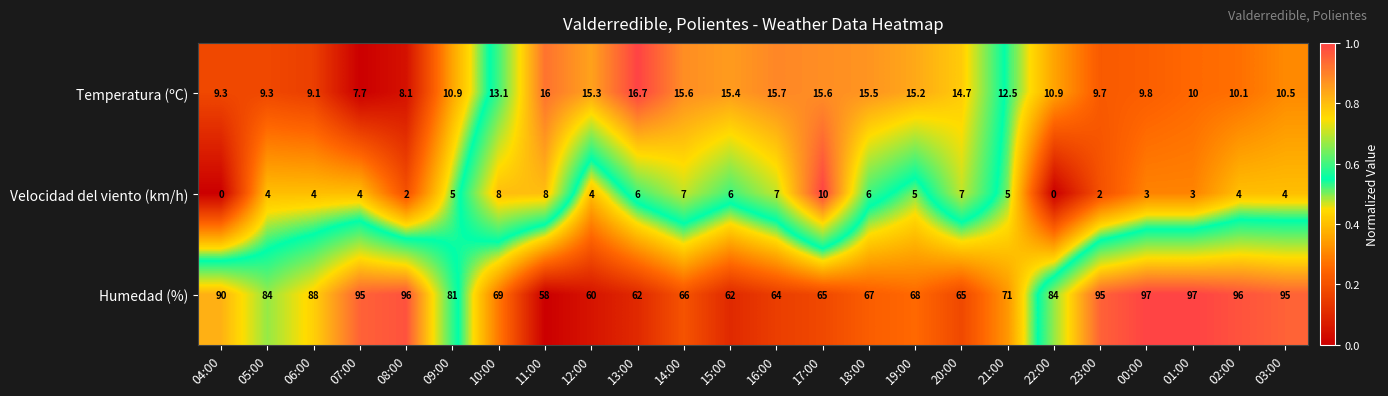

What is the spread (max minus min) of values at 01:00?

94.0